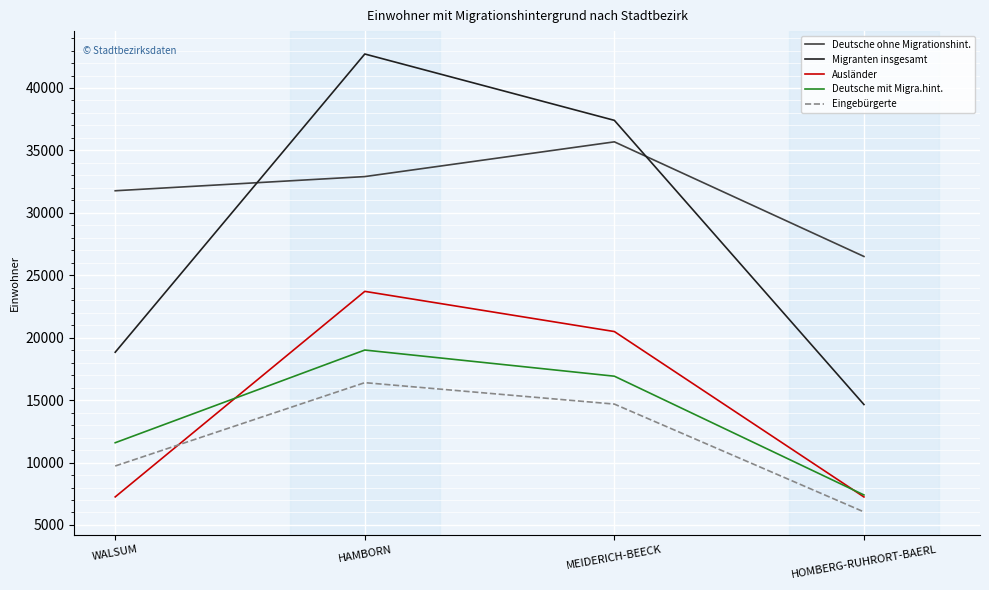

Where is the first local maximum for Migranten insgesamt?

HAMBORN